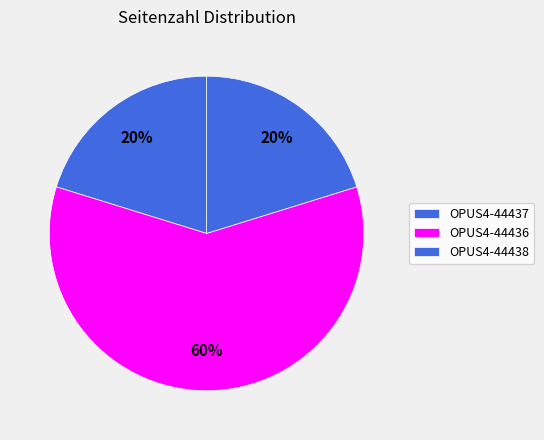

Rank the categories by value from highest to lowest.

OPUS4-44436, OPUS4-44437, OPUS4-44438